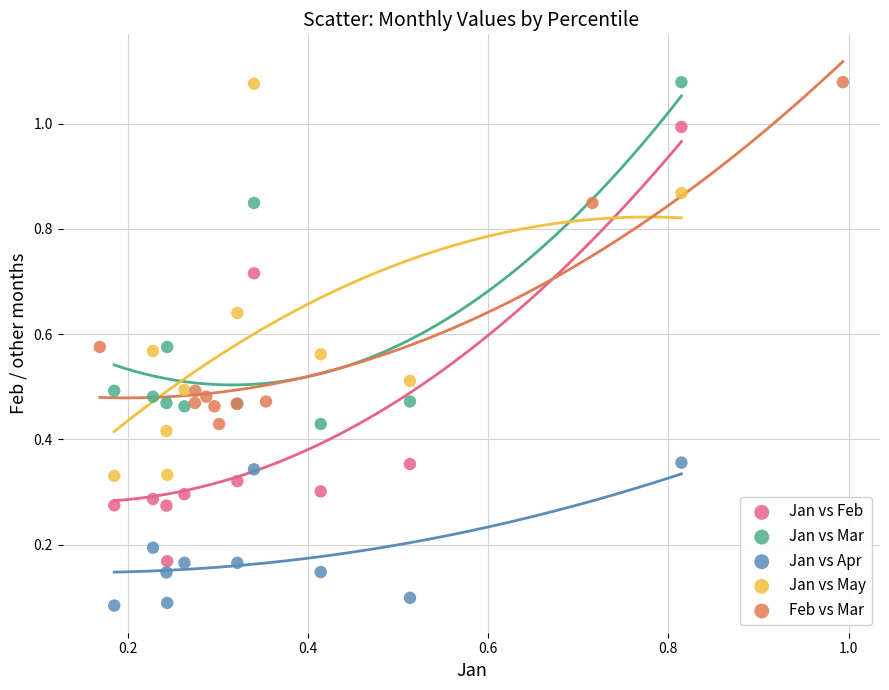

Which series reaches the minimum Y coordinate?

Jan vs Apr